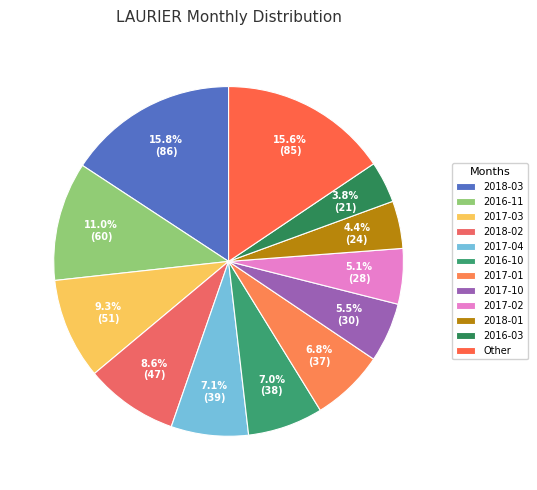

Count the number of slices in the pie.

12